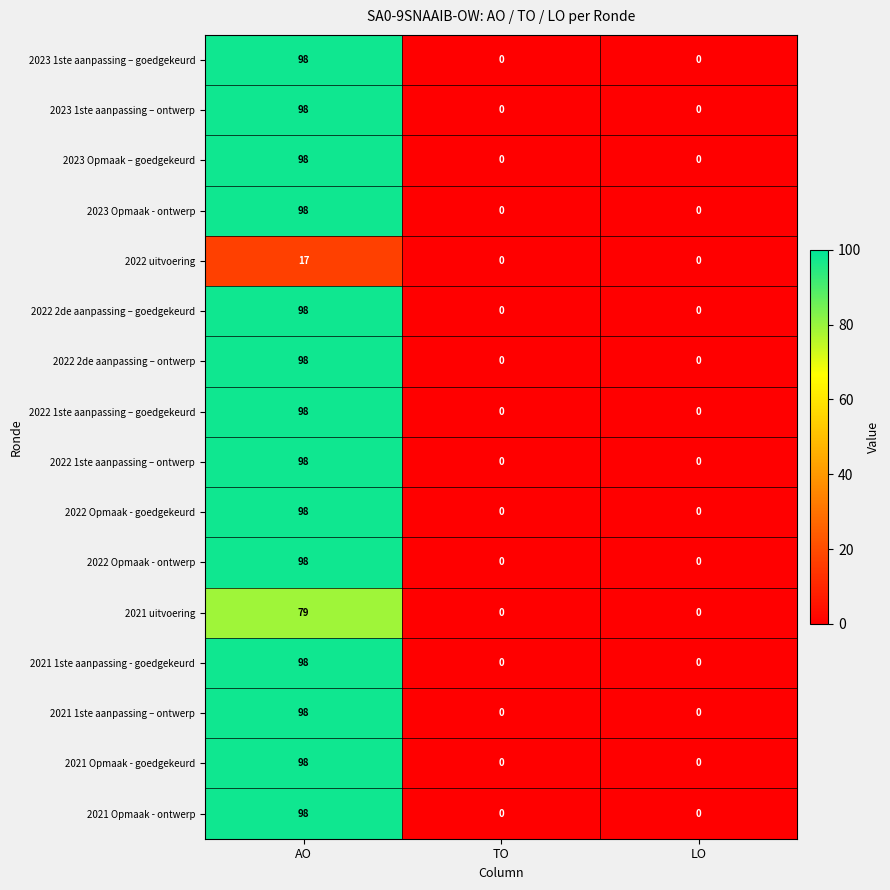

What is the difference between the maximum and minimum values in the 2022 2de aanpassing – ontwerp series?

98